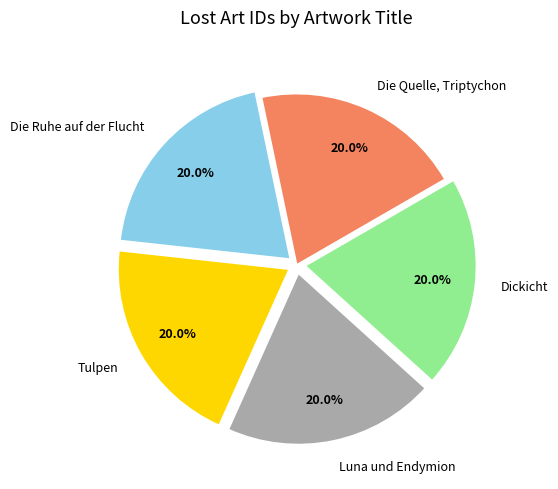

What portion of the pie excludes Tulpen?

80.0%